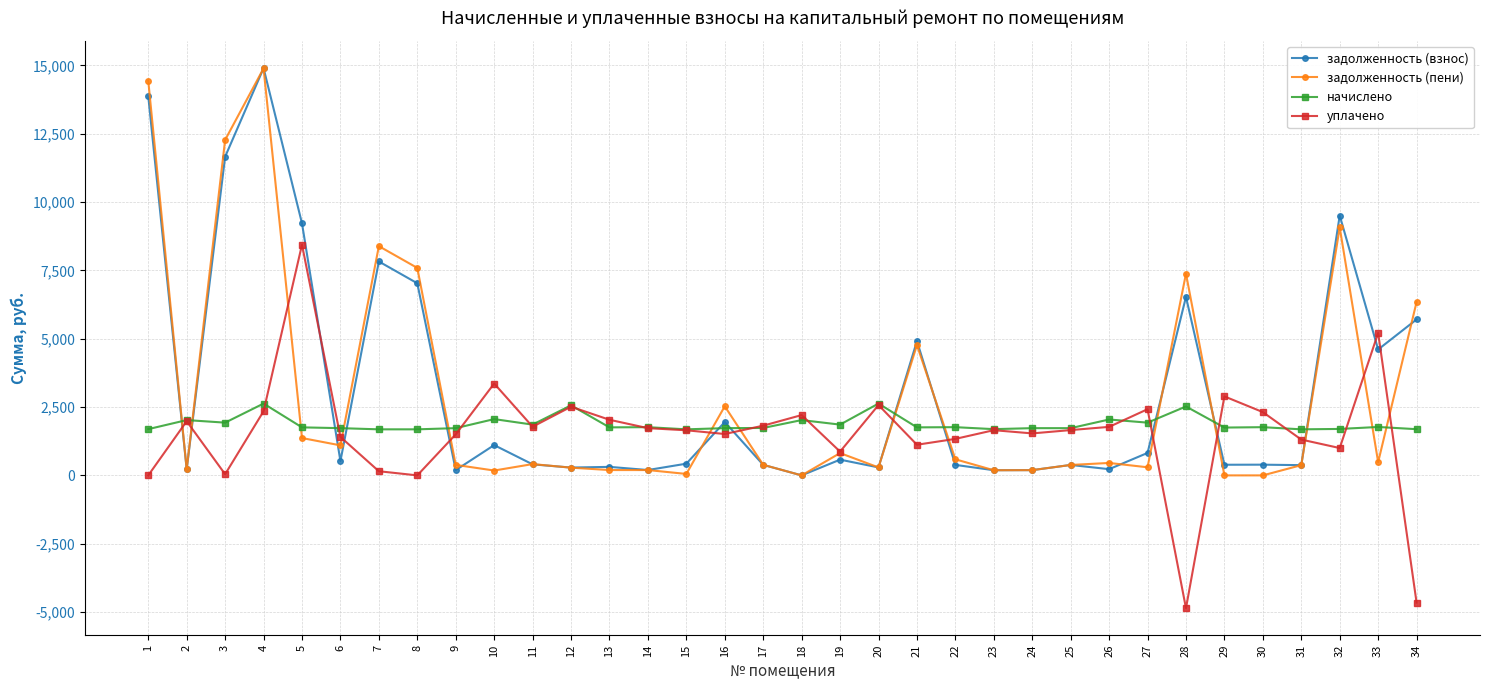

Between 14 and 32, which series saw the biggest shift?

задолженность (взнос)